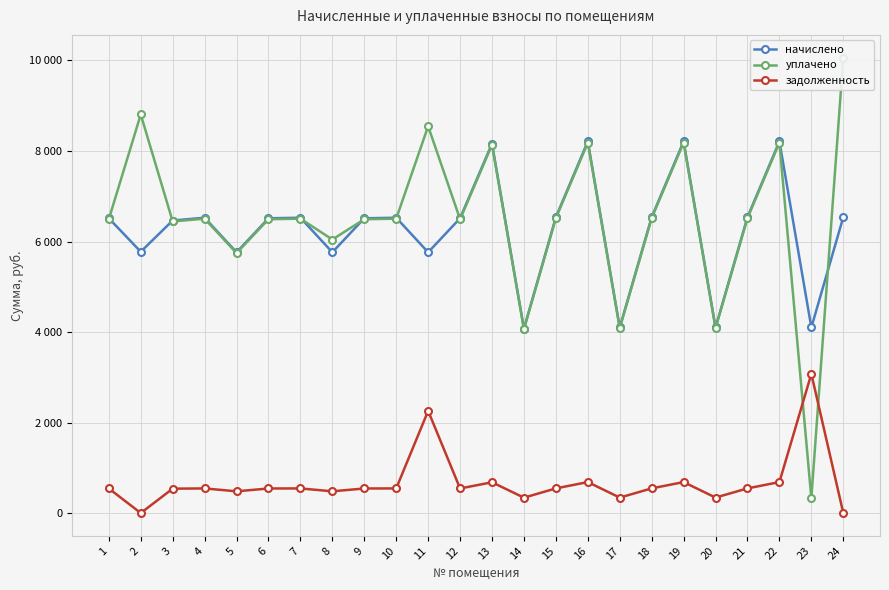

Which has a higher value, 3 or 20?

3